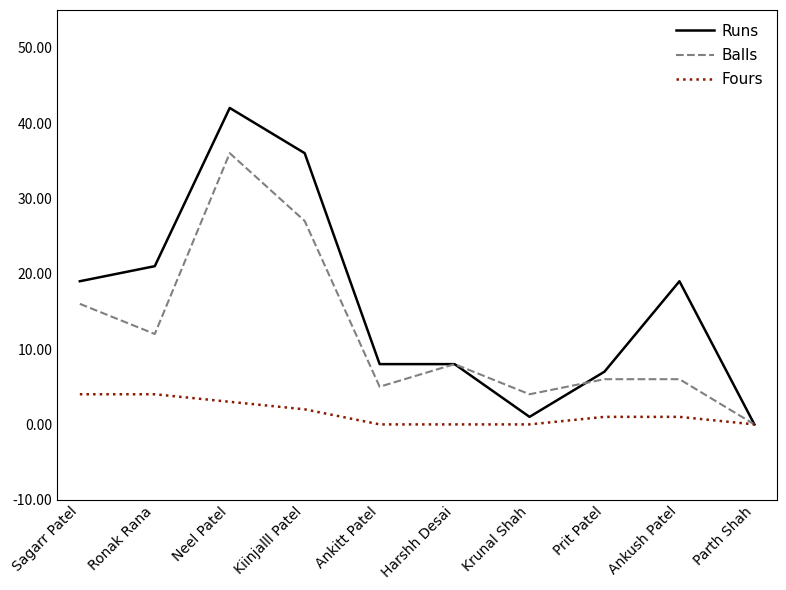

How many lines are shown in the chart?

3